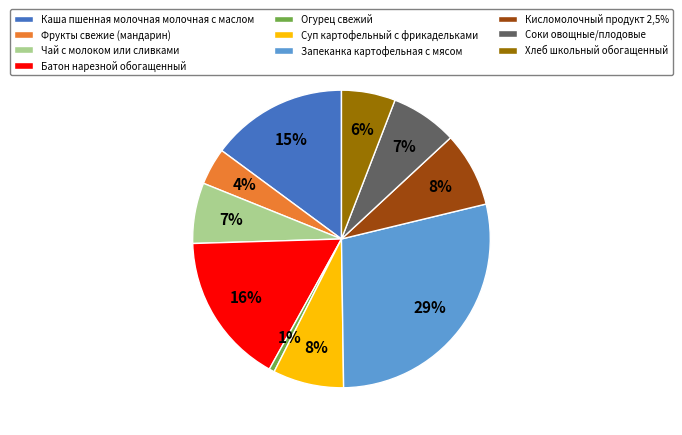

Is Хлеб школьный обогащенный the majority of the pie?

No